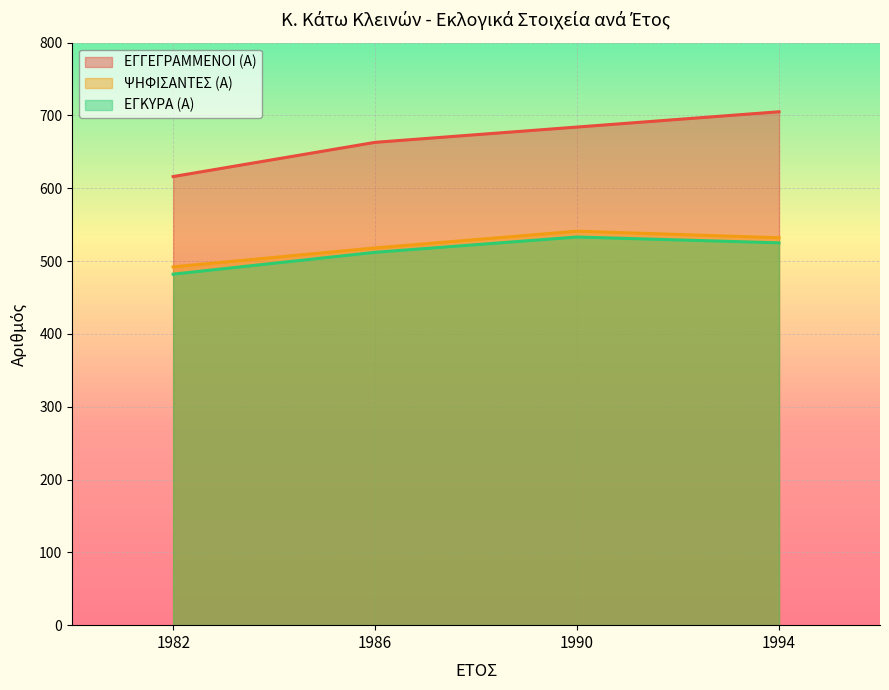

The value of ΕΓΓΕΓΡΑΜΜΕΝΟΙ (Α) at 1986 is 925. True or false?

False